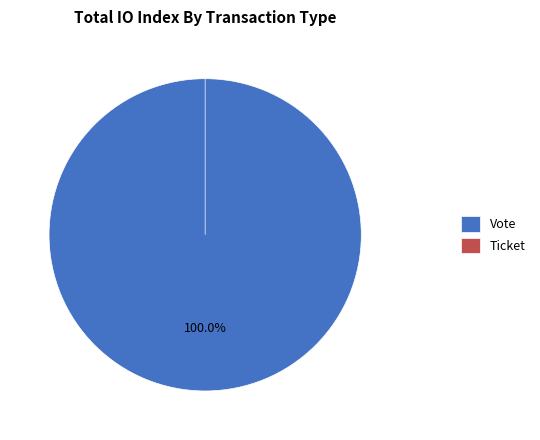

To the nearest percent, what is the average slice percentage?

50%